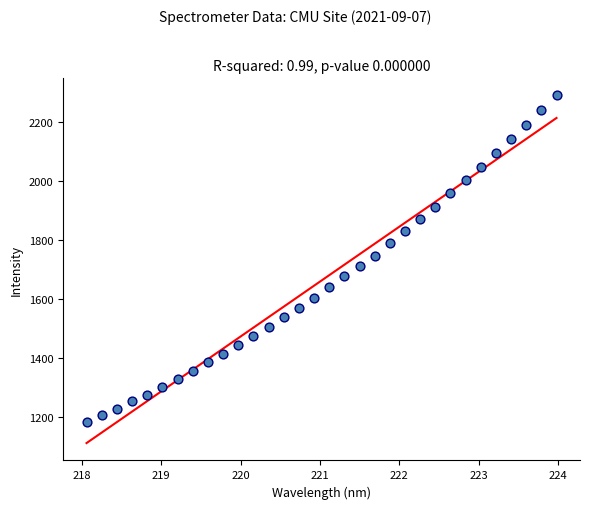

What is the range of Y values (max minus min)?

1107.2